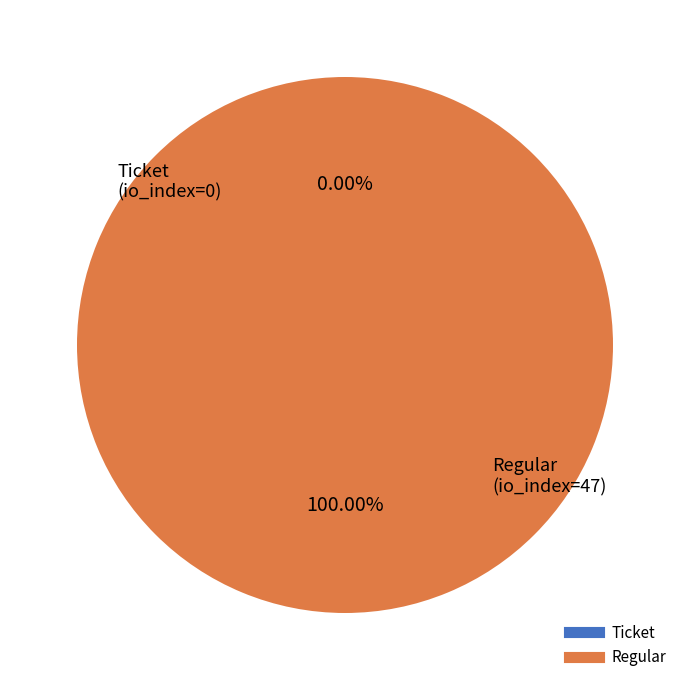

To the nearest percent, what is the difference between the largest and smallest slice percentages?

100%